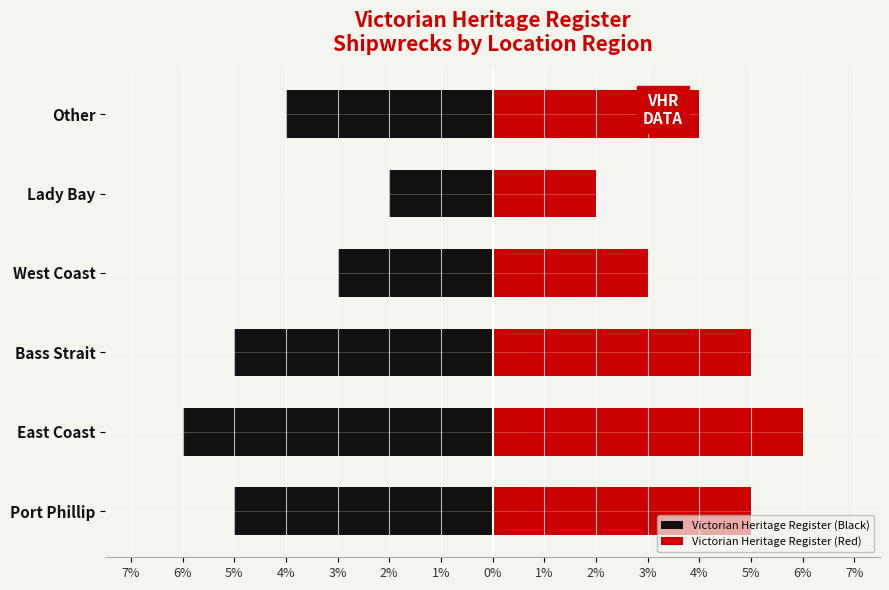

What is the sum of the Victorian Heritage Register (Red) values at Other and Lady Bay?

6